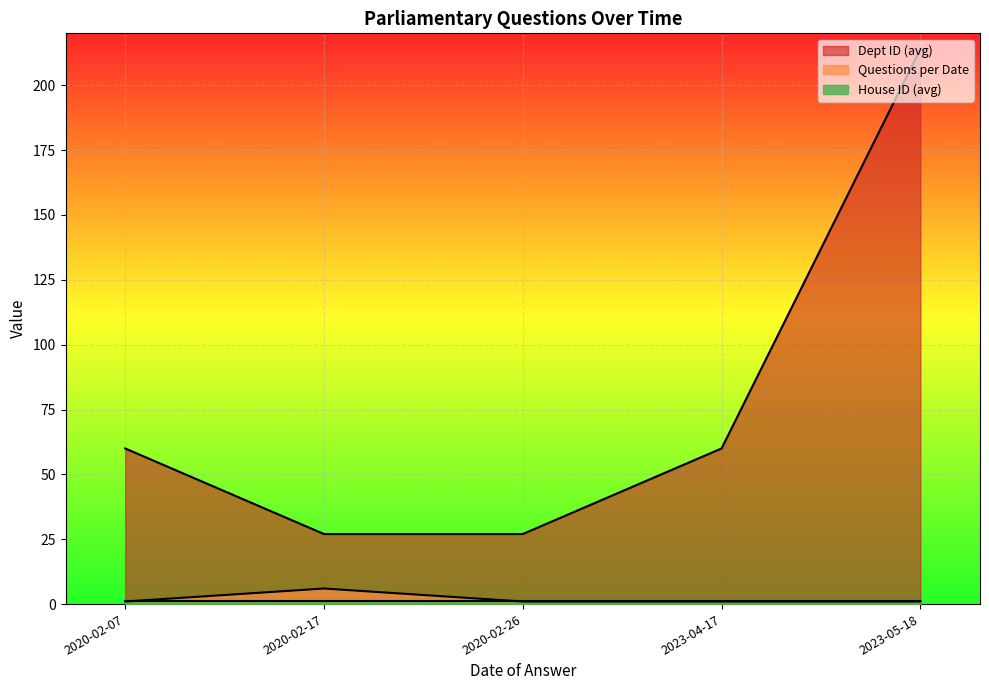

Which series has the largest range (max minus min)?

Dept ID (avg)